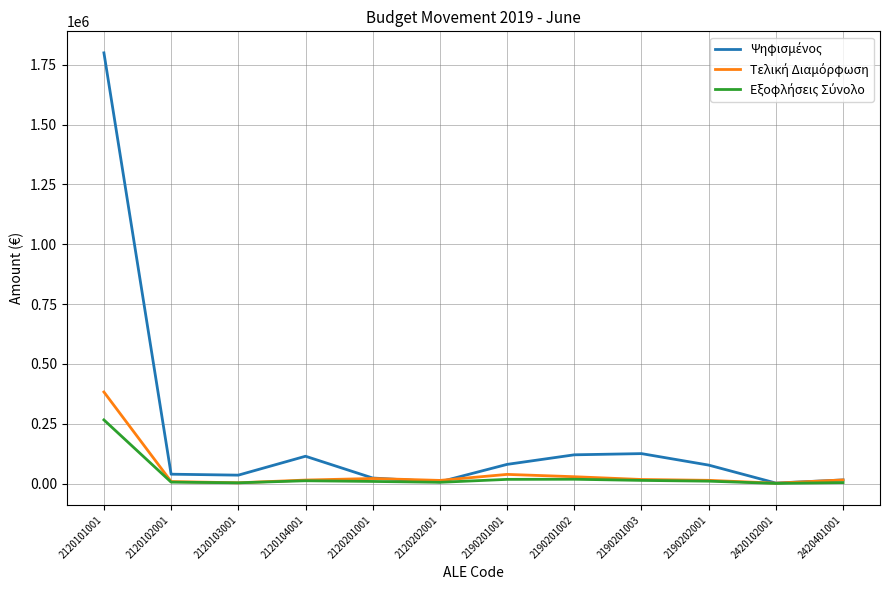

At which category does the chart reach its peak across all series?

2120101001